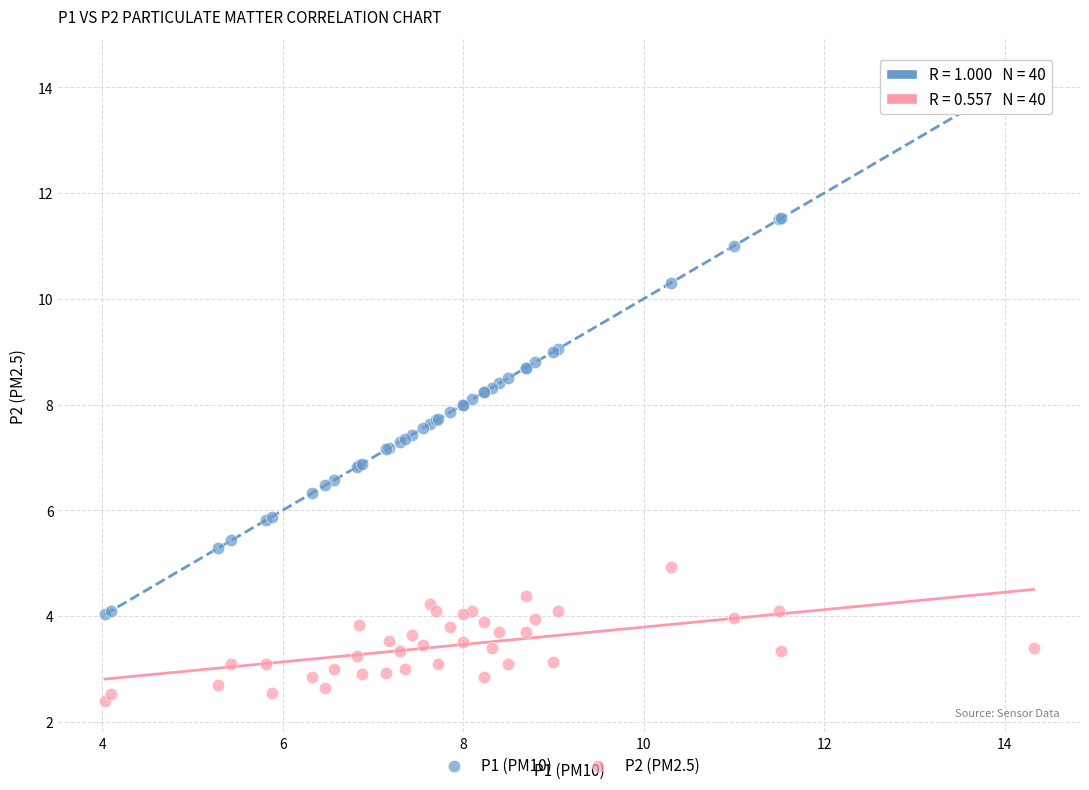

Which series contains the lowest Y value?

P2 (PM2.5)